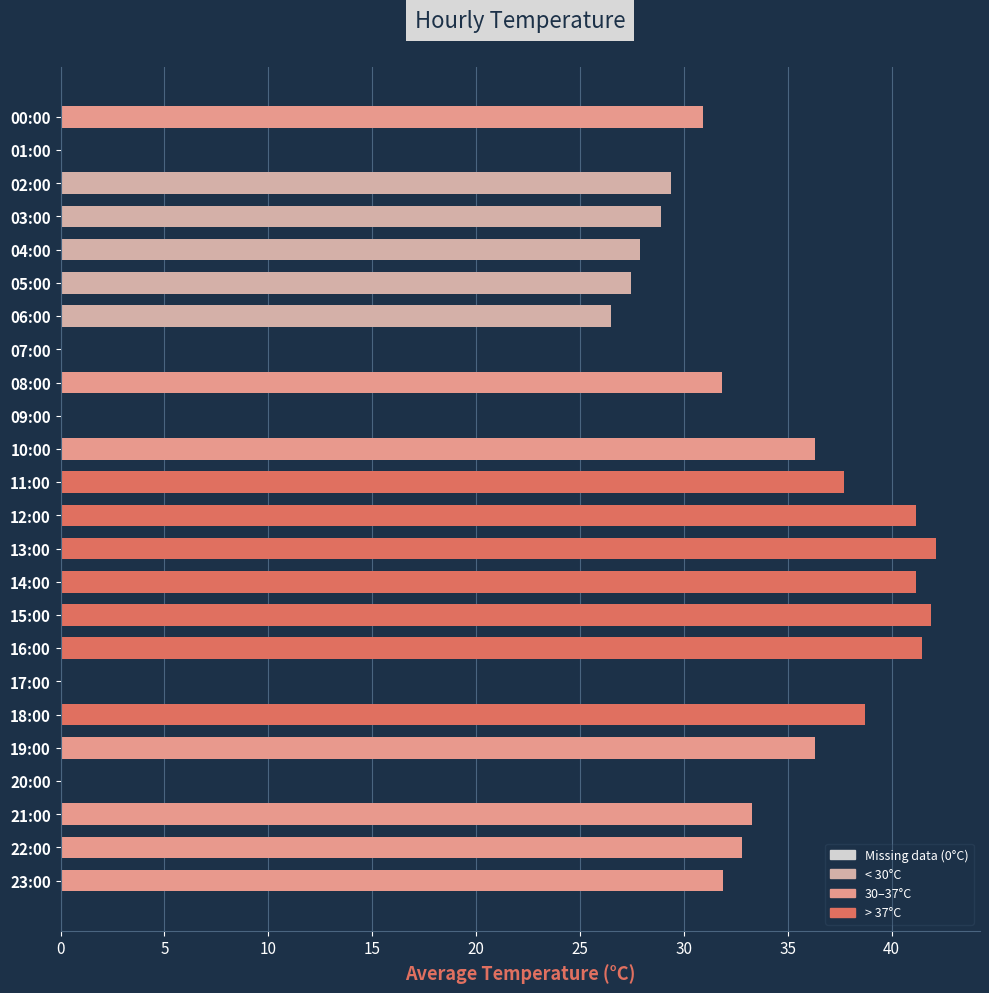

How many series are shown in this chart?

1